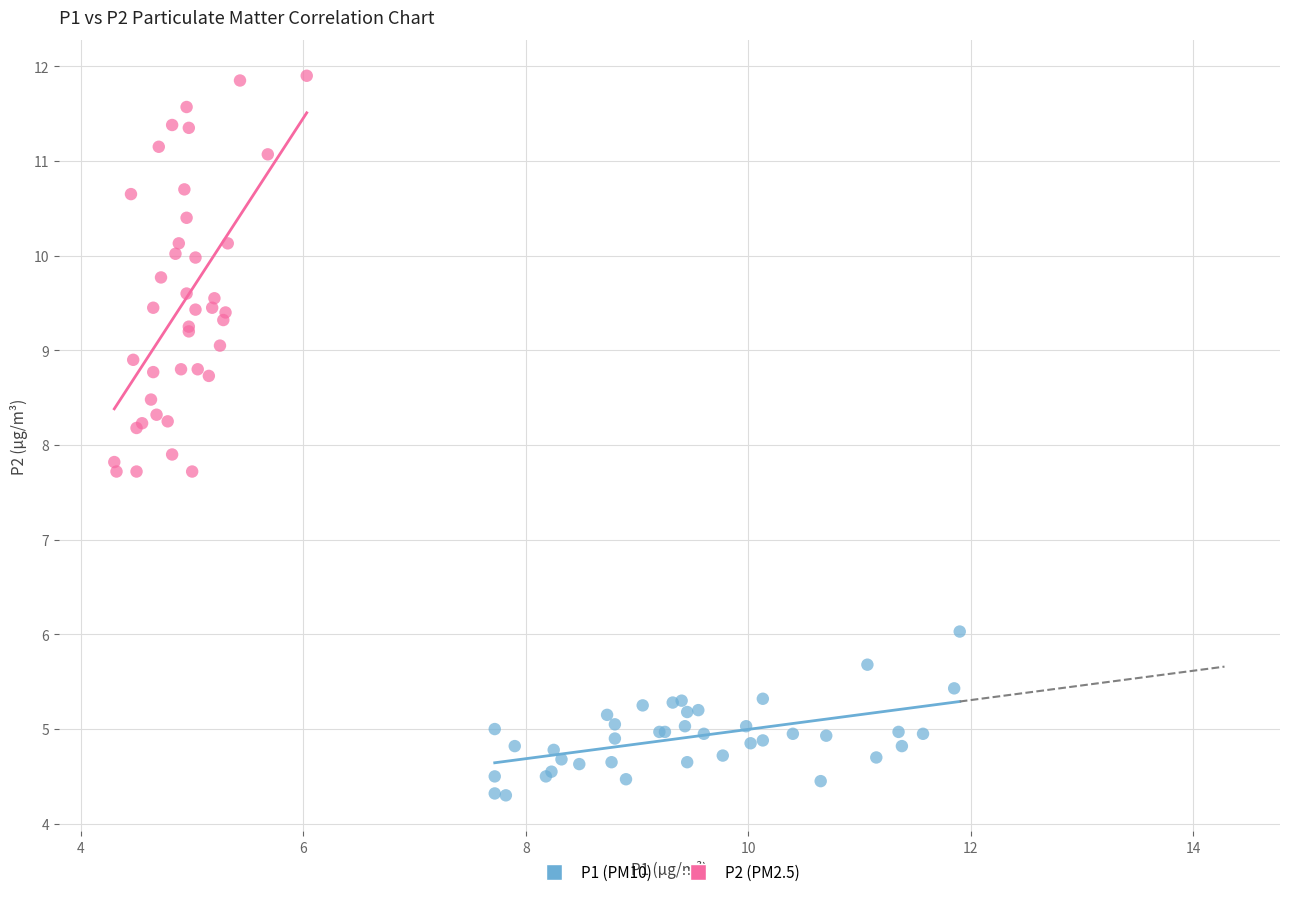

Which series contains the lowest Y value?

P1 (PM10)